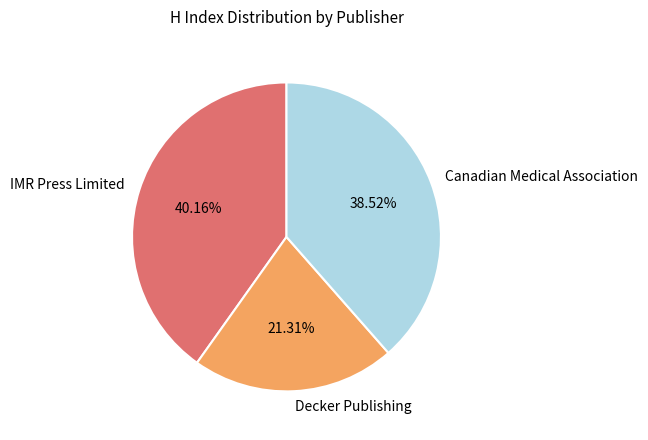

To the nearest percent, what percentage of the pie is IMR Press Limited?

40%